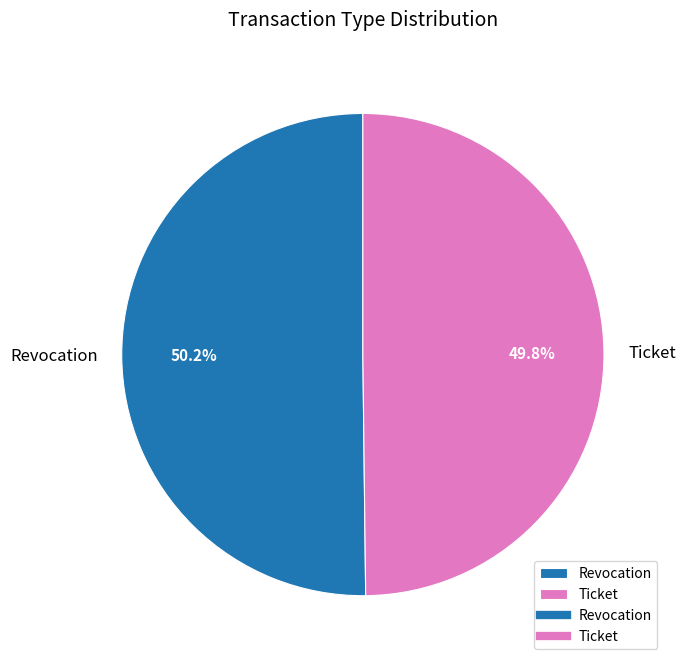

Approximately how many times larger is the value at Revocation compared to Ticket?

1.0